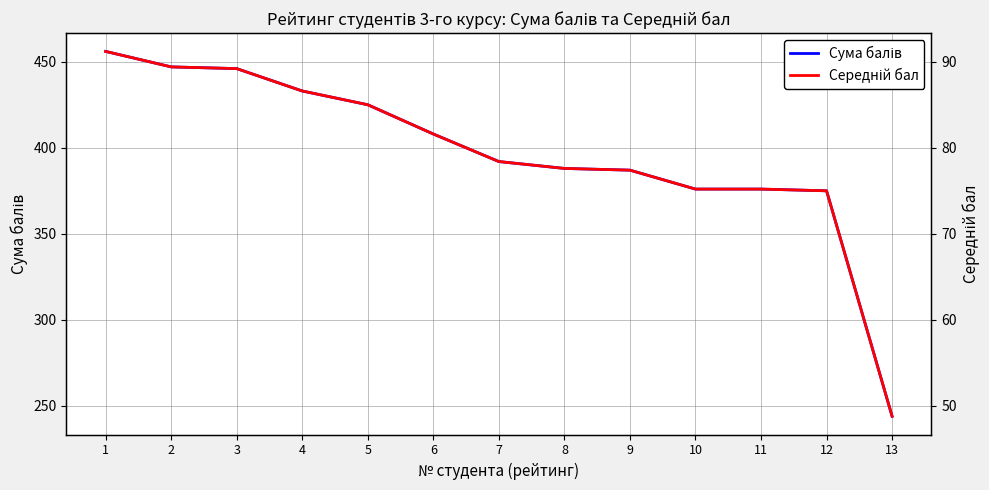

What is the value of the Середній бал point at the 1st from the left?

91.2